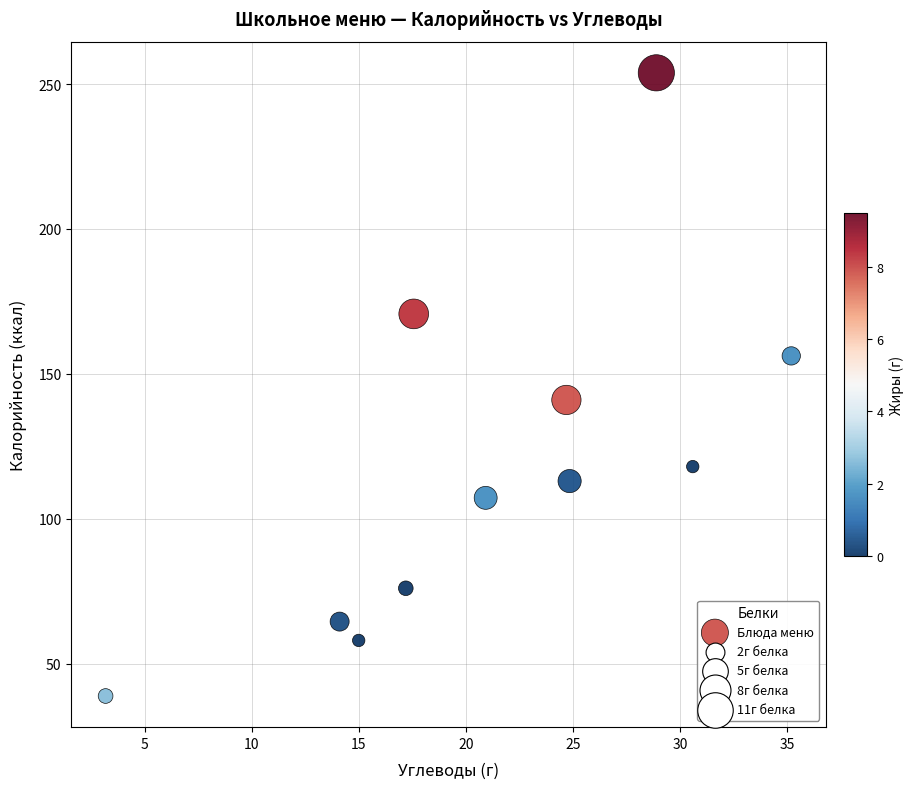

What is the range of Y values (max minus min)?

215.1